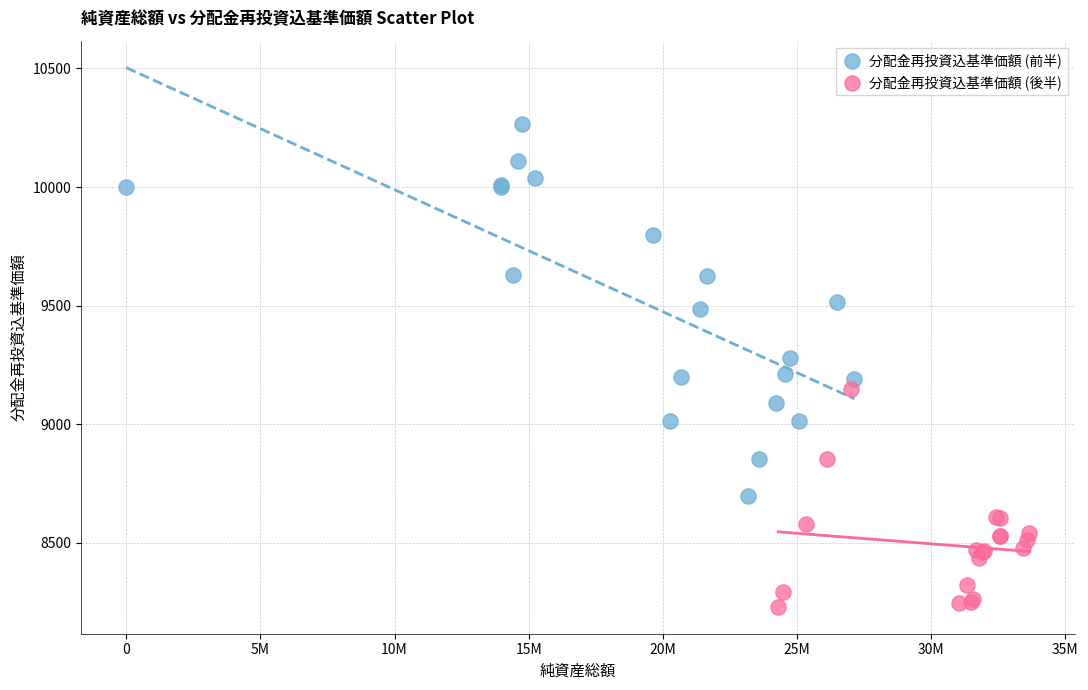

Which series has the largest Y range (max minus min)?

分配金再投資込基準価額 (前半)